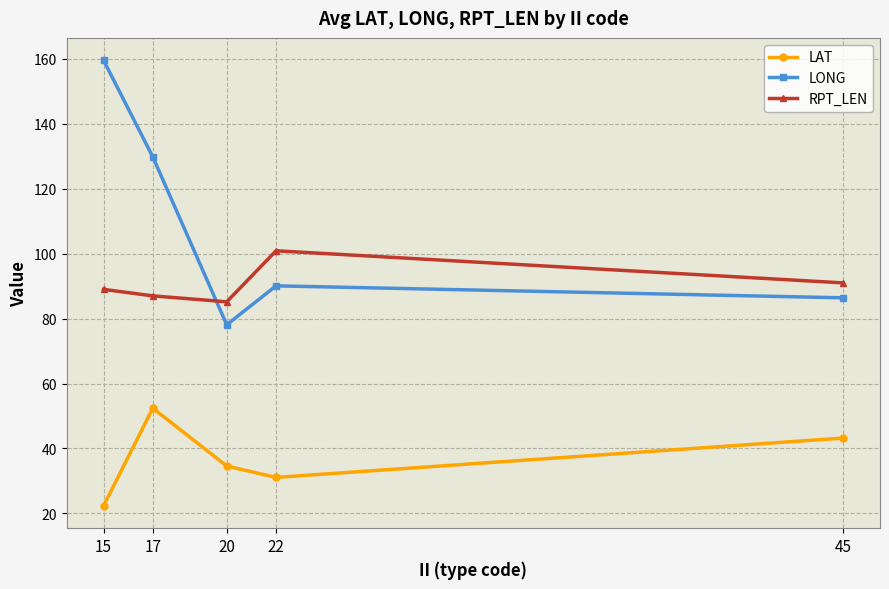

Is the value of LONG at 17 greater than the value of RPT_LEN at 15?

Yes